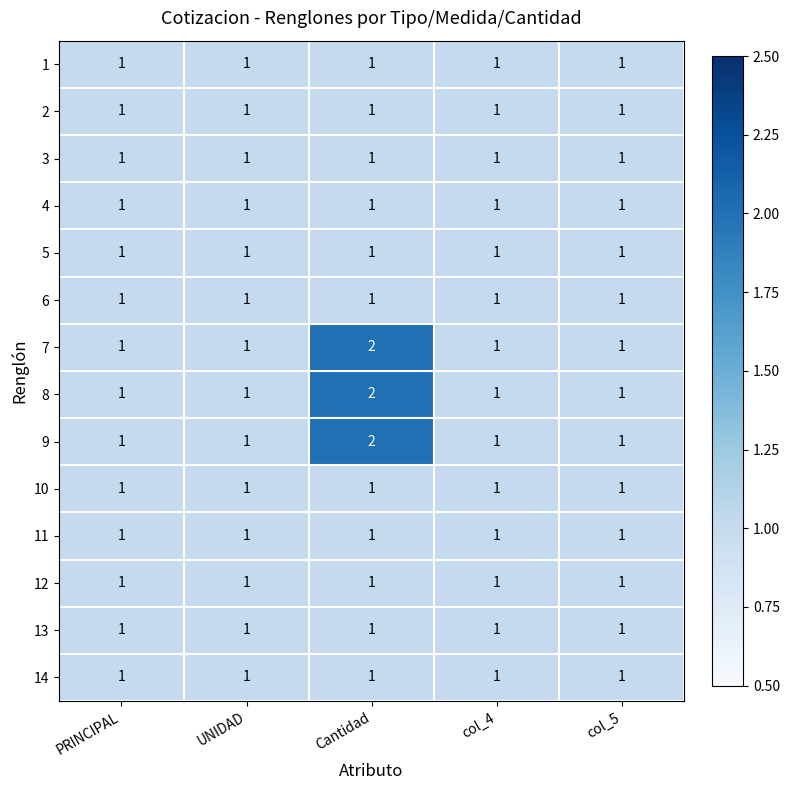

Which label corresponds to the largest value in the chart?

Cantidad